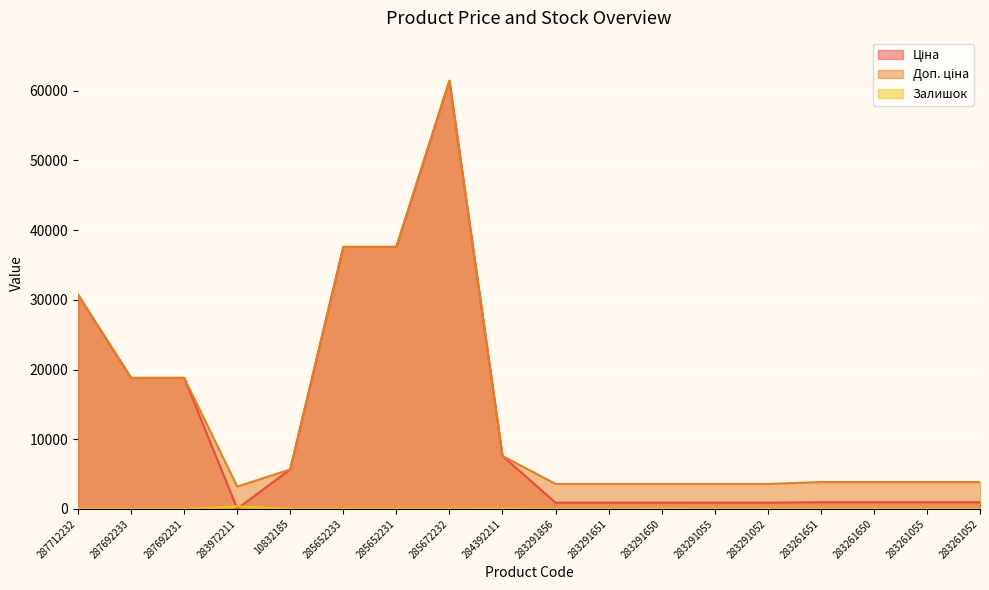

True or false: Ціна has a value of 1577.0 at 283291052.

False